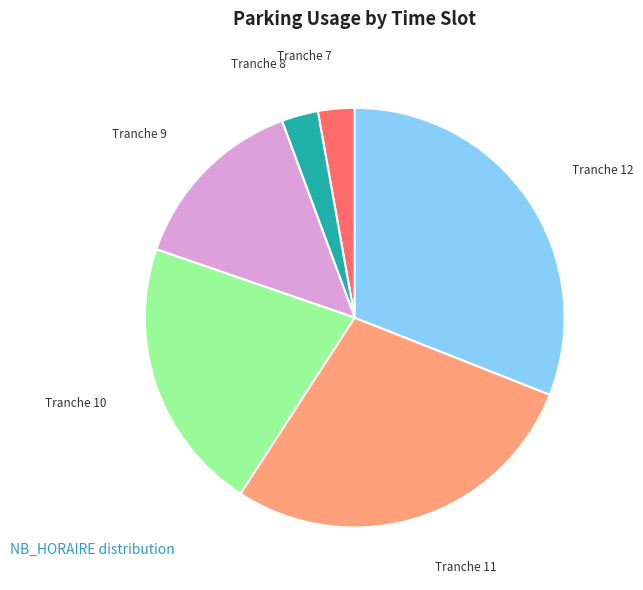

Is Tranche 9 the majority of the pie?

No